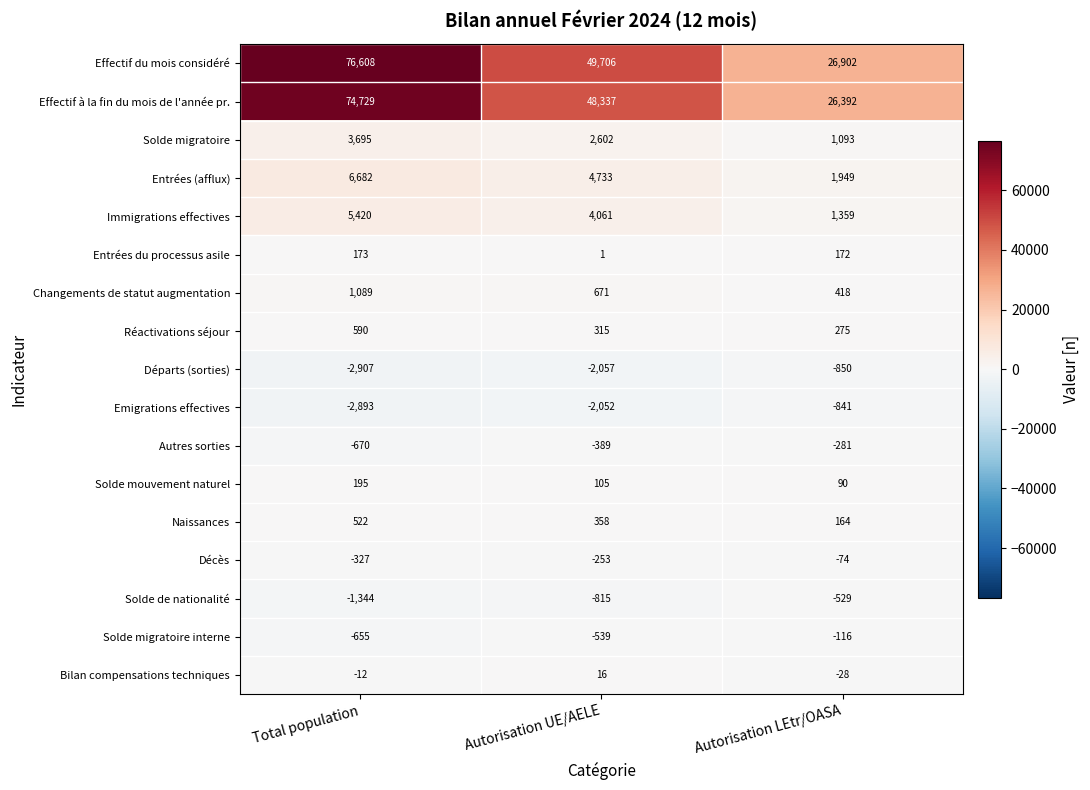

At Autorisation UE/AELE, list the series in order from smallest to largest.

Départs (sorties), Emigrations effectives, Solde de nationalité, Solde migratoire interne, Autres sorties, Décès, Entrées du processus asile, Bilan compensations techniques, Solde mouvement naturel, Réactivations séjour, Naissances, Changements de statut augmentation, Solde migratoire, Immigrations effectives, Entrées (afflux), Effectif à la fin du mois de l'année pr., Effectif du mois considéré